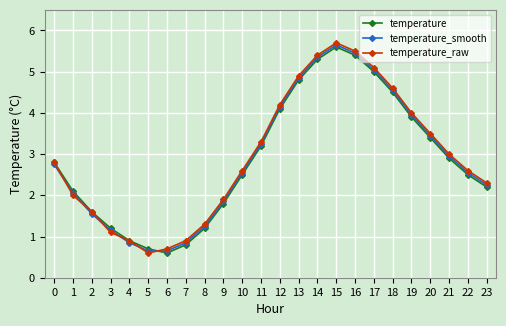

What is the value of the temperature_raw point at the 18th from the left?

5.1